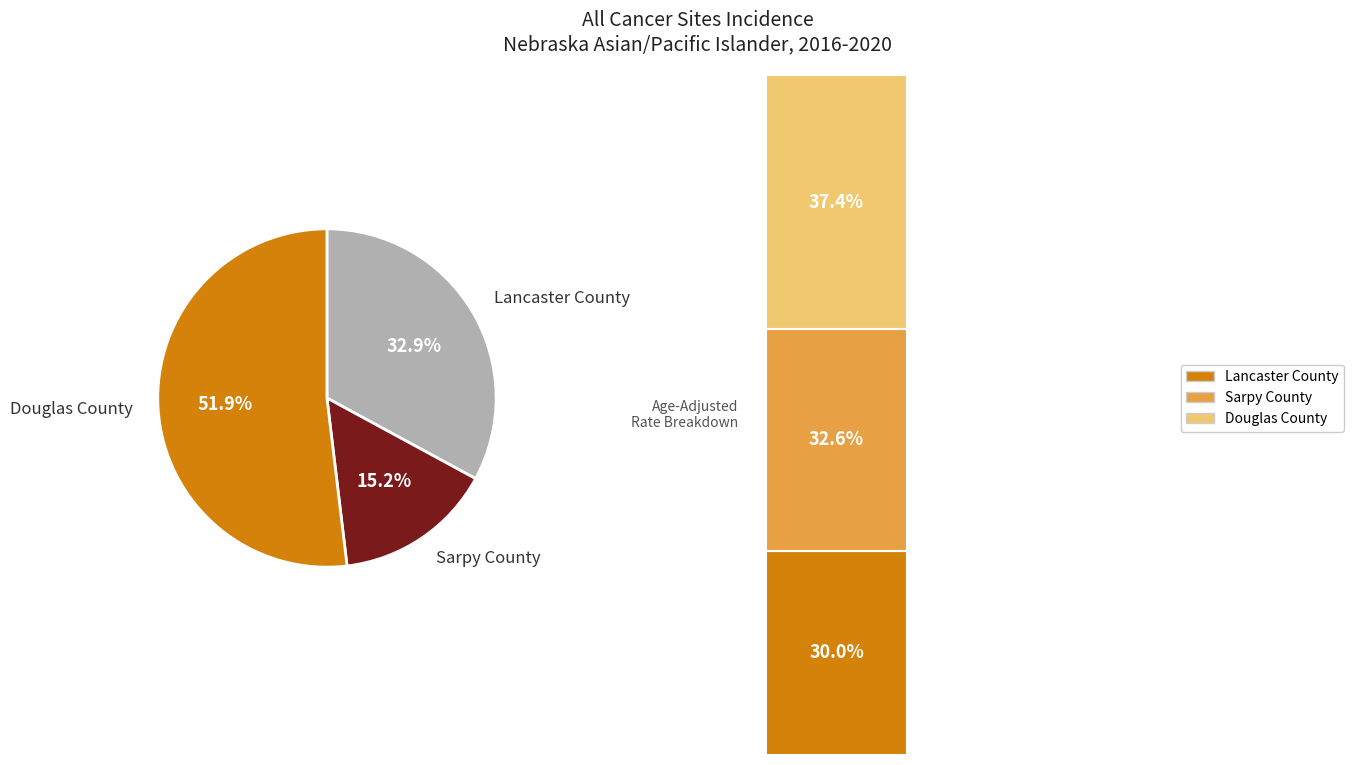

What percentage is the Sarpy County slice, to the nearest percent?

15%